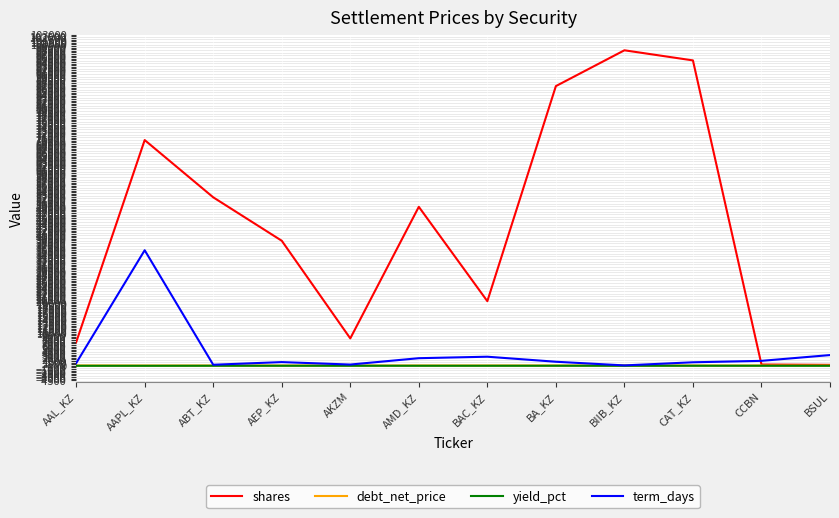

What is the average value of the debt_net_price series?

98.8